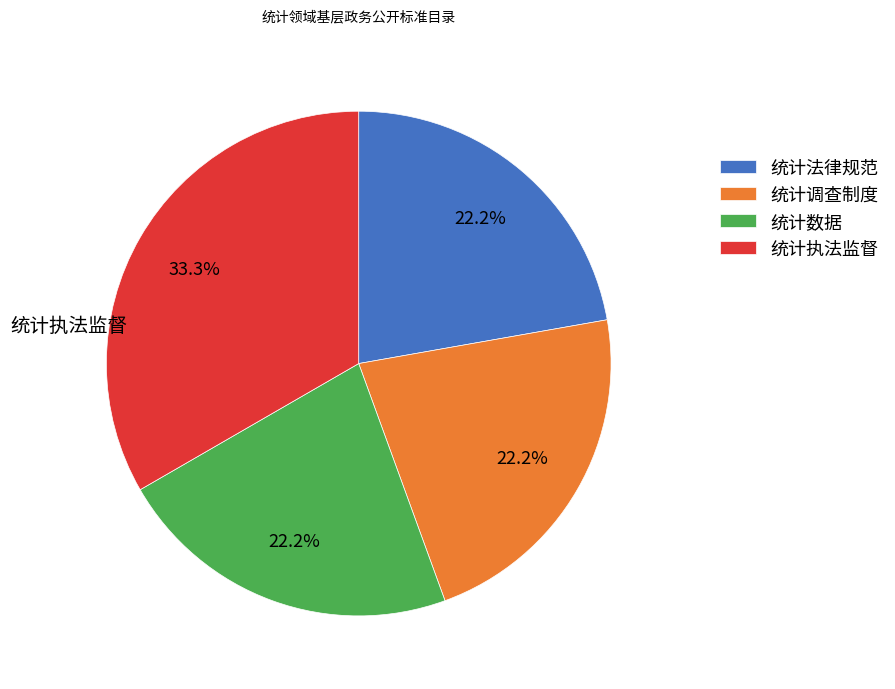

Is there any slice that represents more than half of the pie?

No